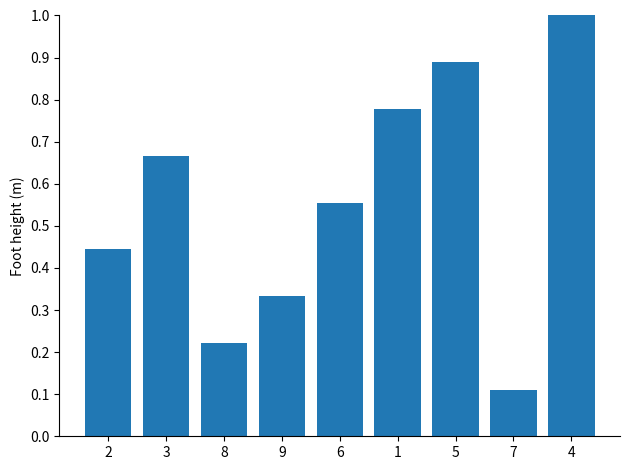

How many values are between 0 and 1?

9